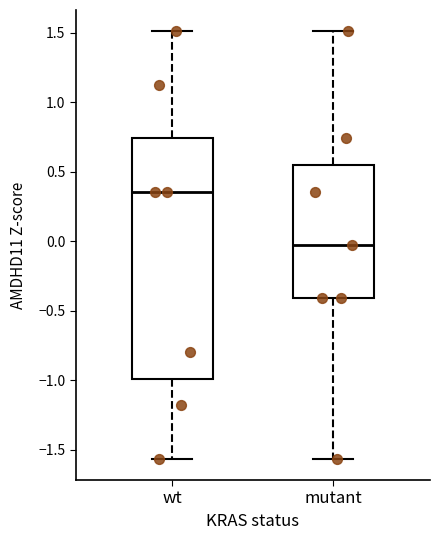

Comparing the boxes themselves (not the whiskers), which one is the tallest?

wt